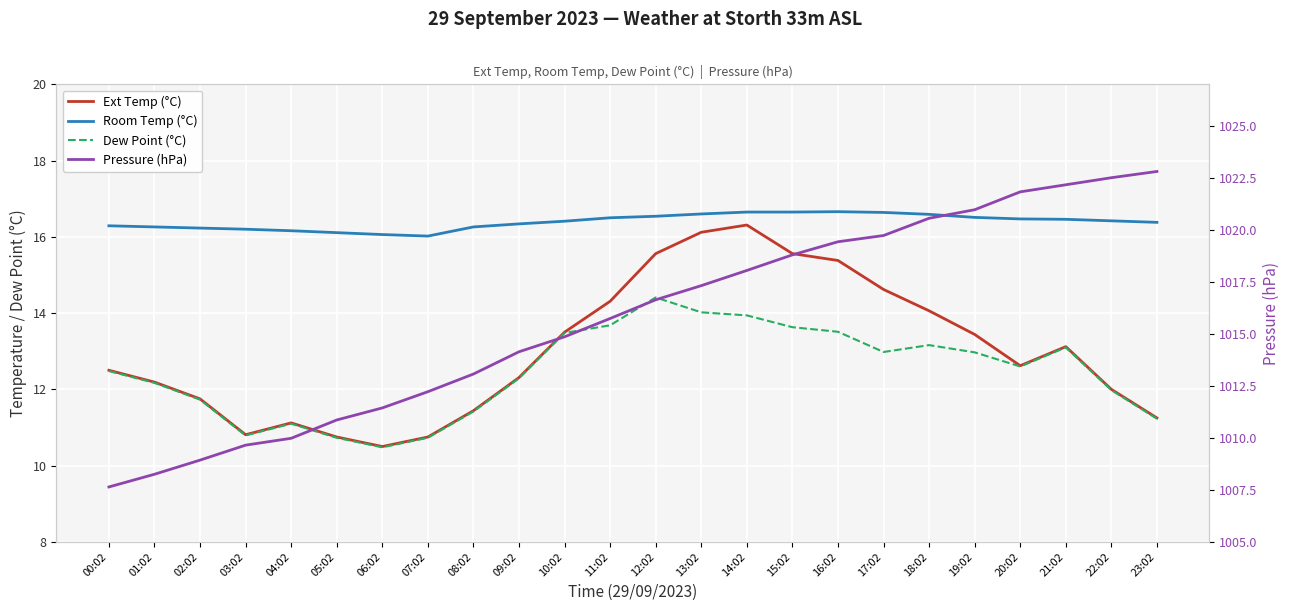

What is the maximum value for Dew Point (°C)?

14.4